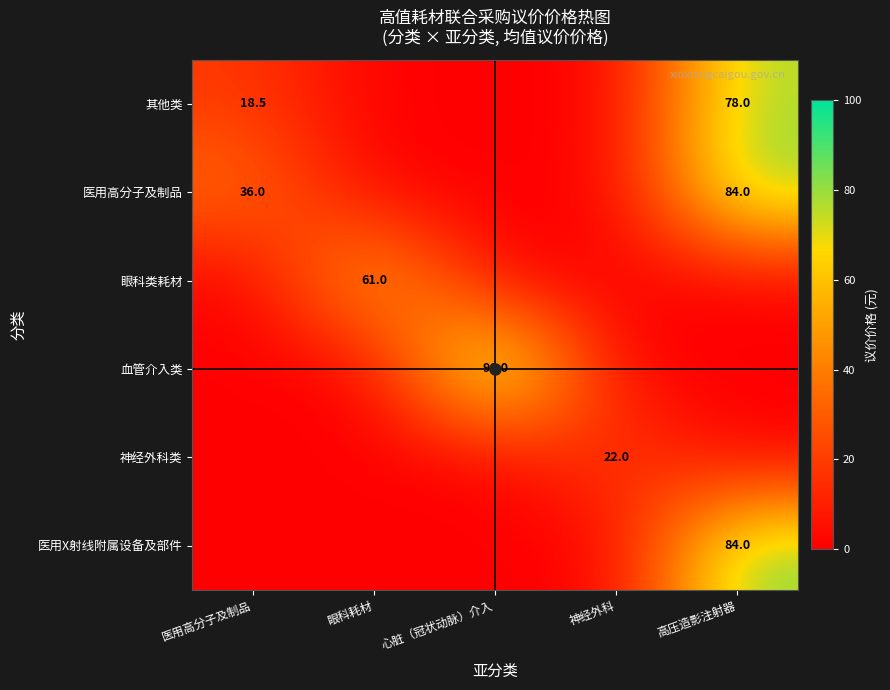

How many positive values does the 医用高分子及制品 series have?

2